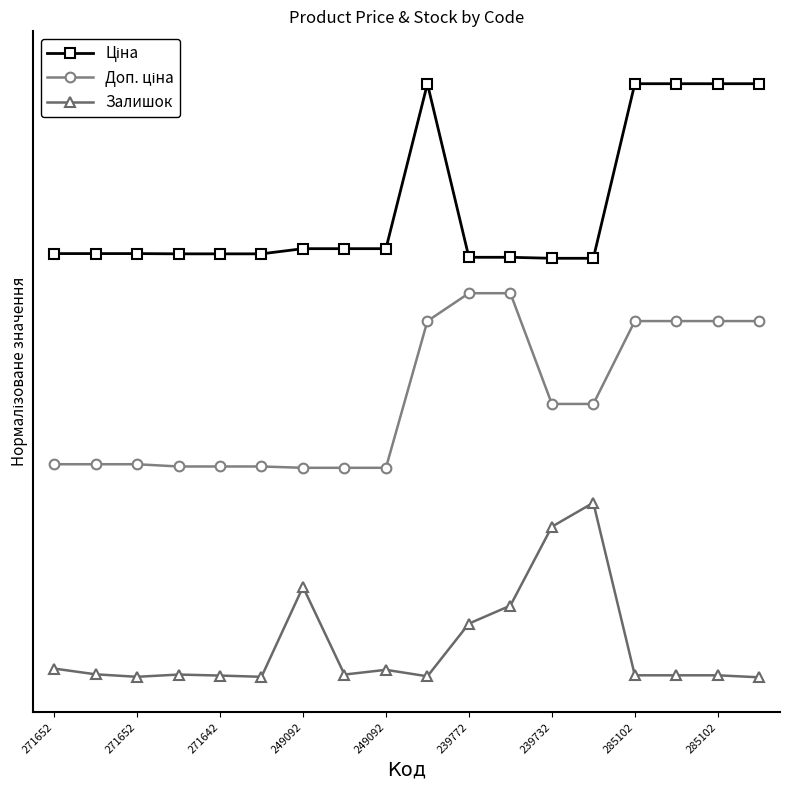

Rank the series by their average value, from lowest to highest.

Залишок, Доп. ціна, Ціна